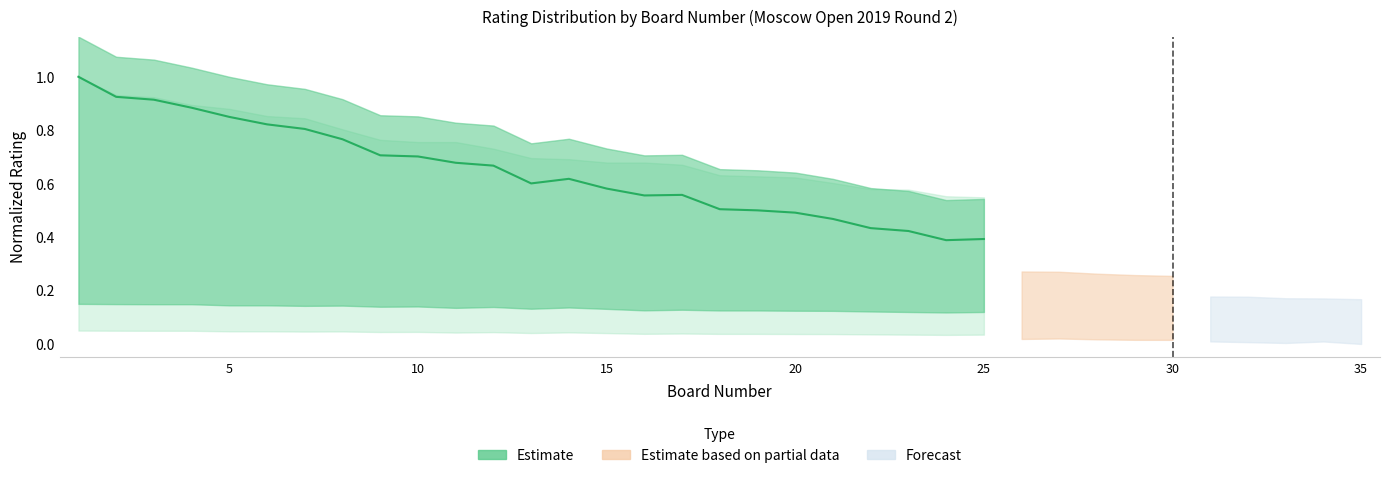

The value at 21 is 0.2. True or false?

False